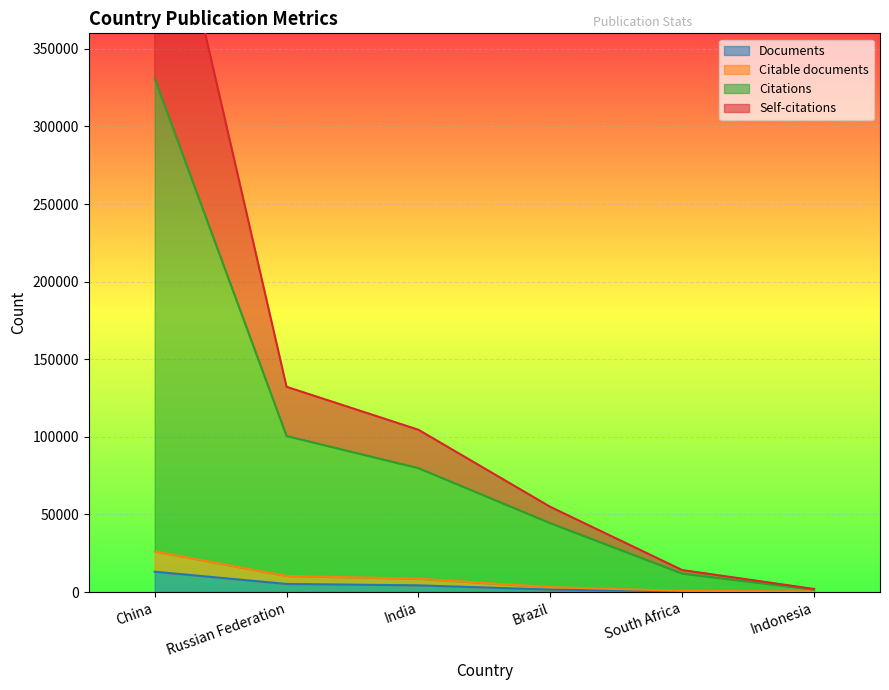

What is the label of the 3rd point from the left?

India